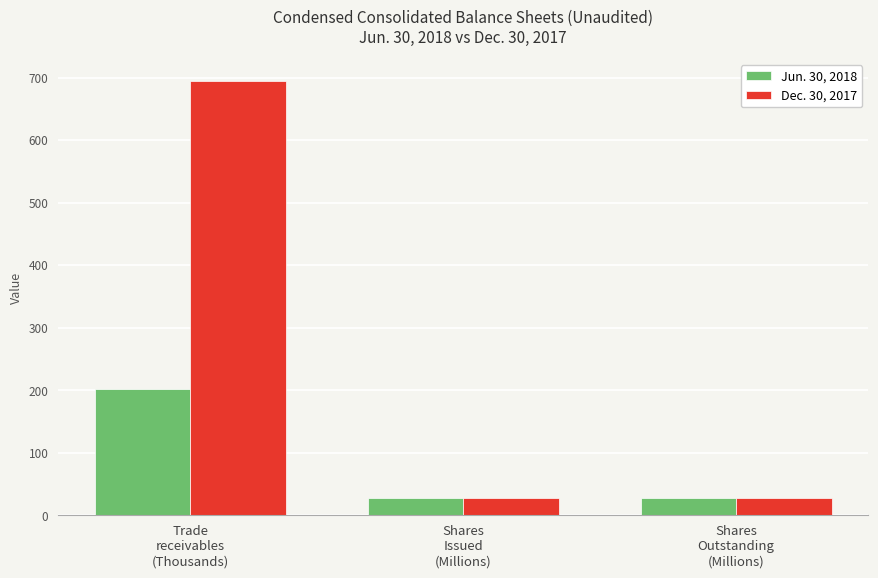

What is the smallest value displayed?

27.5